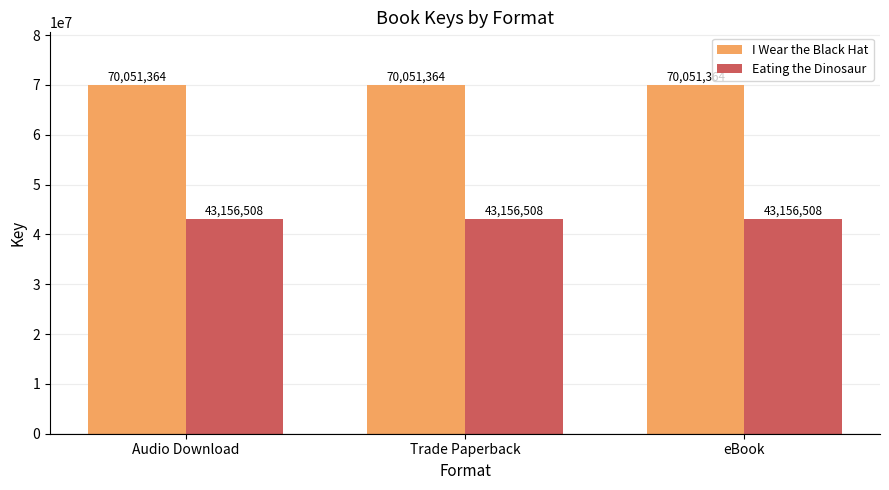

At how many categories does at least one series exceed 47232339?

3